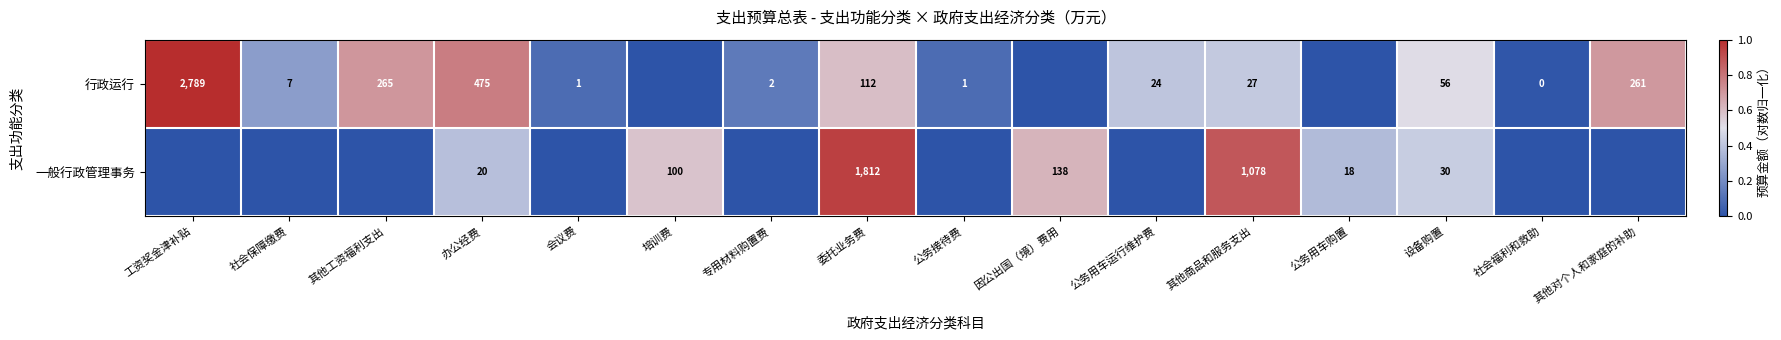

Is the value of 行政运行 at 公务接待费 greater than the value of 一般行政管理事务 at 培训费?

No